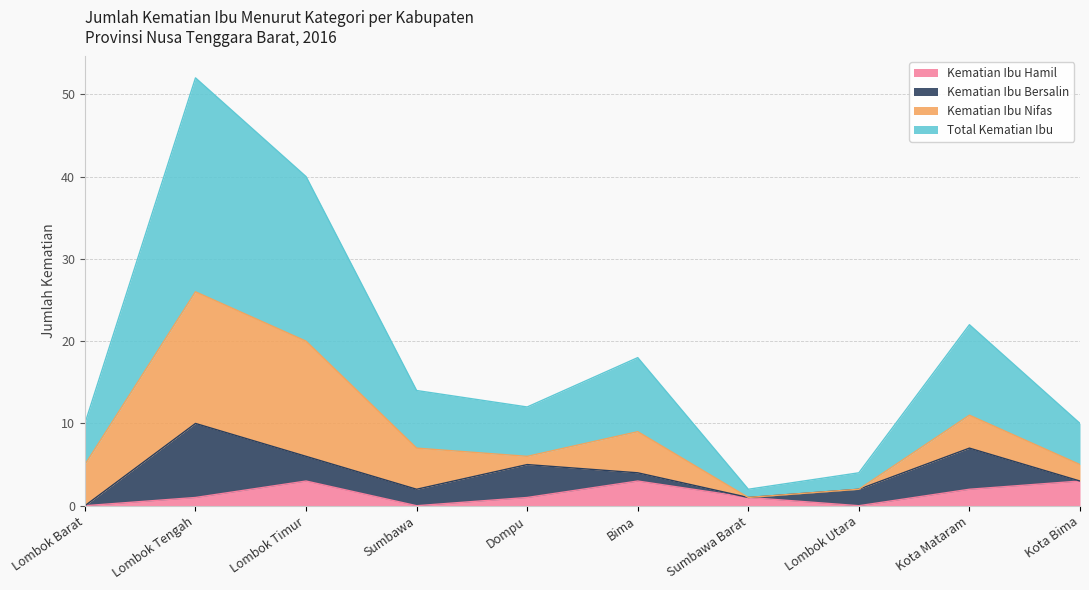

Between Lombok Utara and Lombok Barat, which is larger?

Lombok Utara